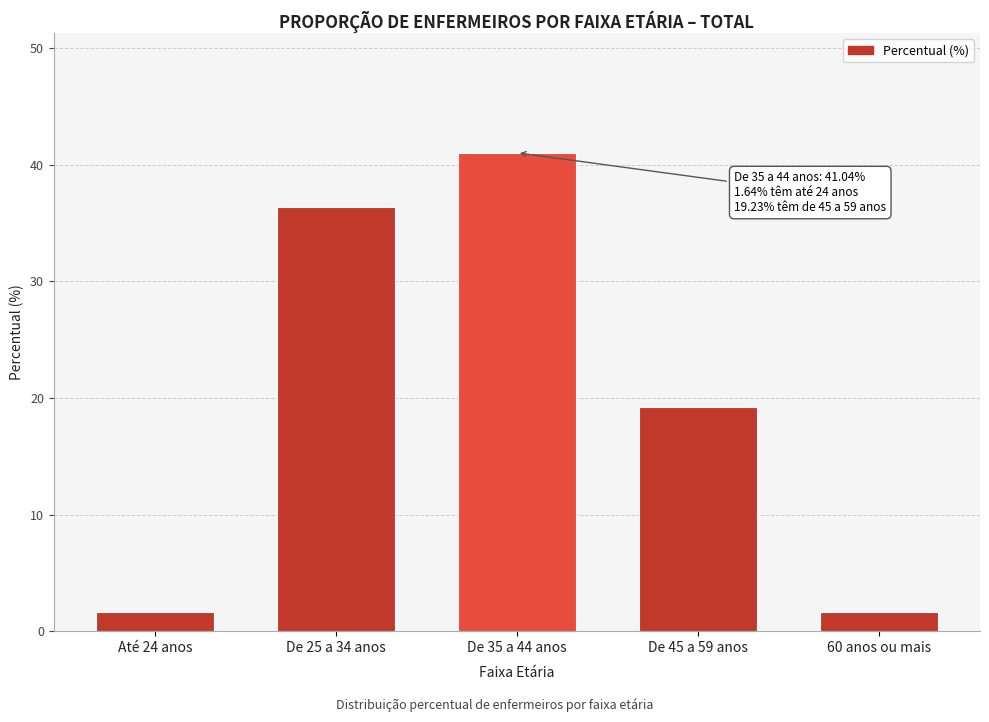

Reading left to right, list all the values displayed in this chart.

Até 24 anos=1.6	De 25 a 34 anos=36.4	De 35 a 44 anos=41.0	De 45 a 59 anos=19.2	60 anos ou mais=1.6